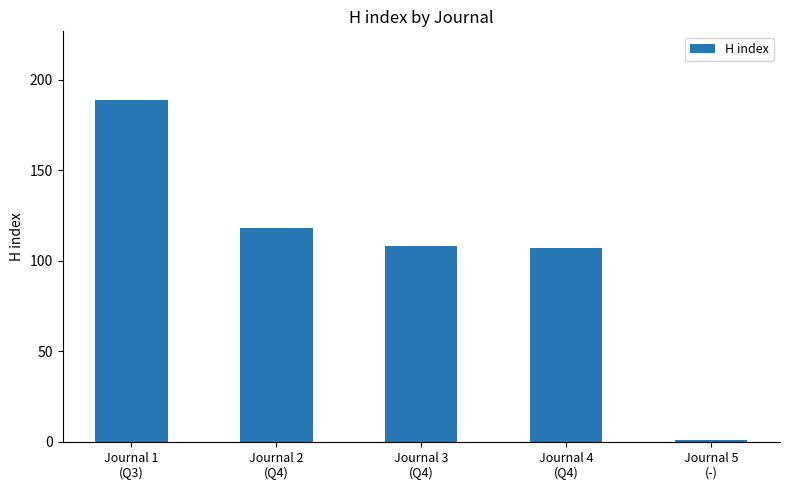

What is the change in value from Journal 1
(Q3) to Journal 4
(Q4)?

-82